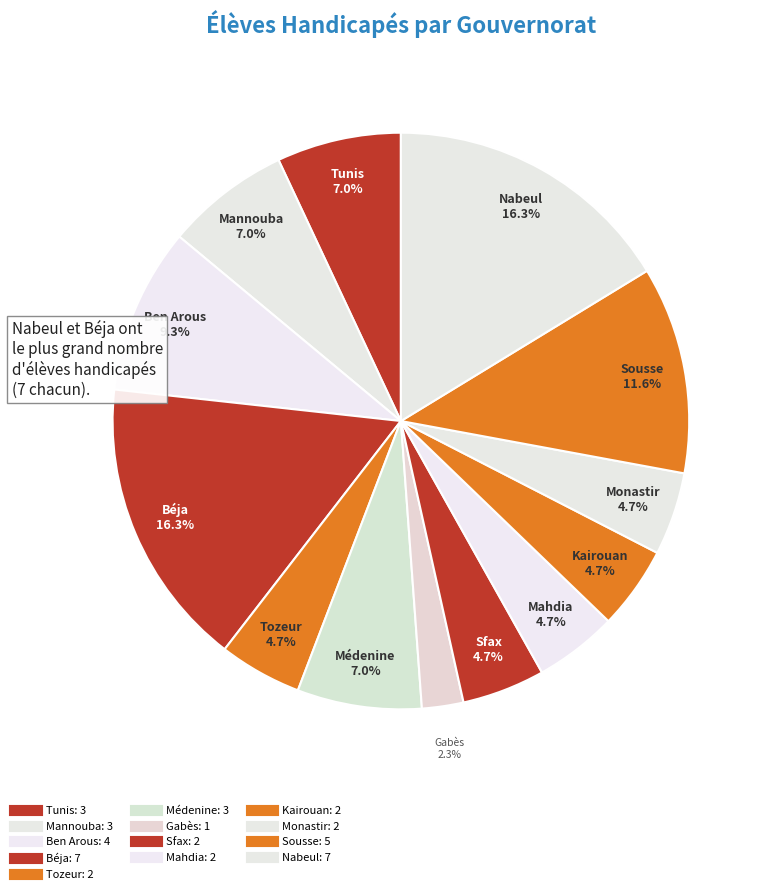

Approximately how many times larger is the value at Mannouba compared to Mahdia?

1.5